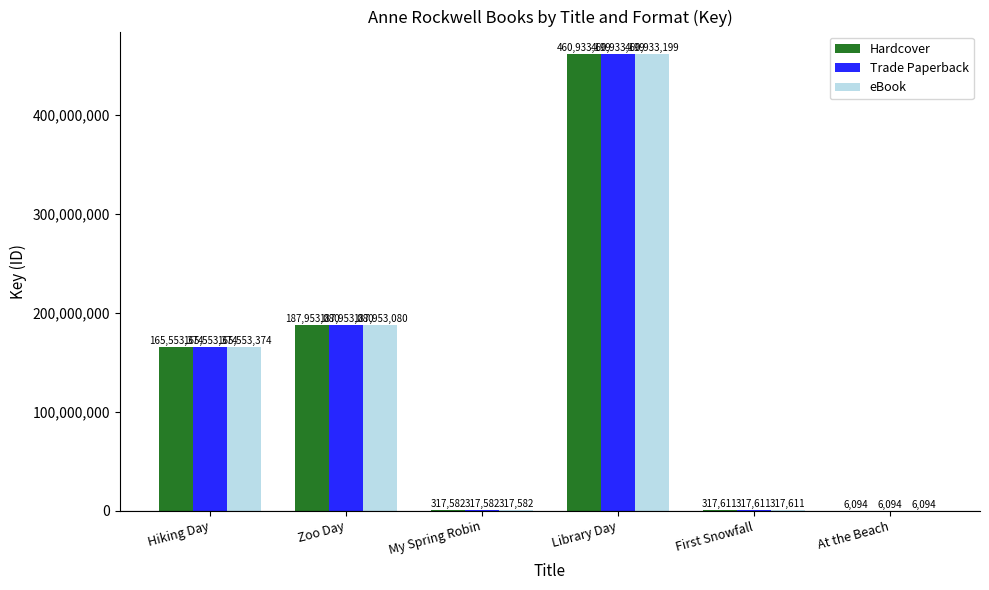

What is the sum of the Trade Paperback values at First Snowfall and At the Beach?

323705